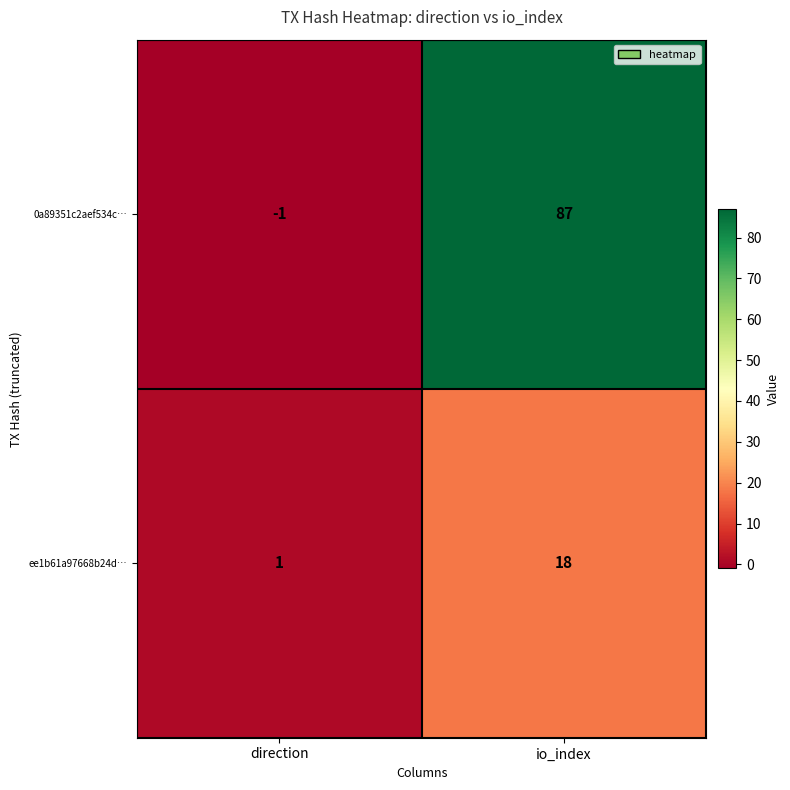

Reading right to left, list all the values displayed in this chart.

0a89351c2aef534c…: 87	-1
ee1b61a97668b24d…: 18	1